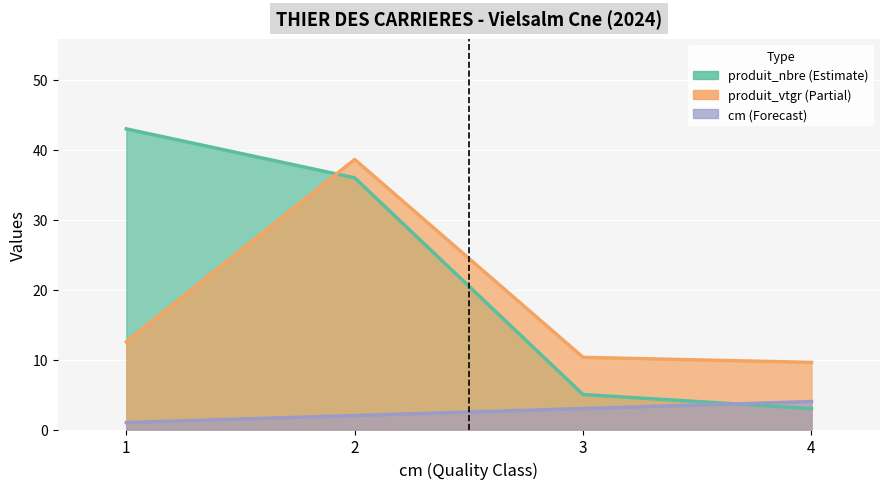

List the series in order of their peak value, highest first.

produit_nbre, produit_vtgr, cm